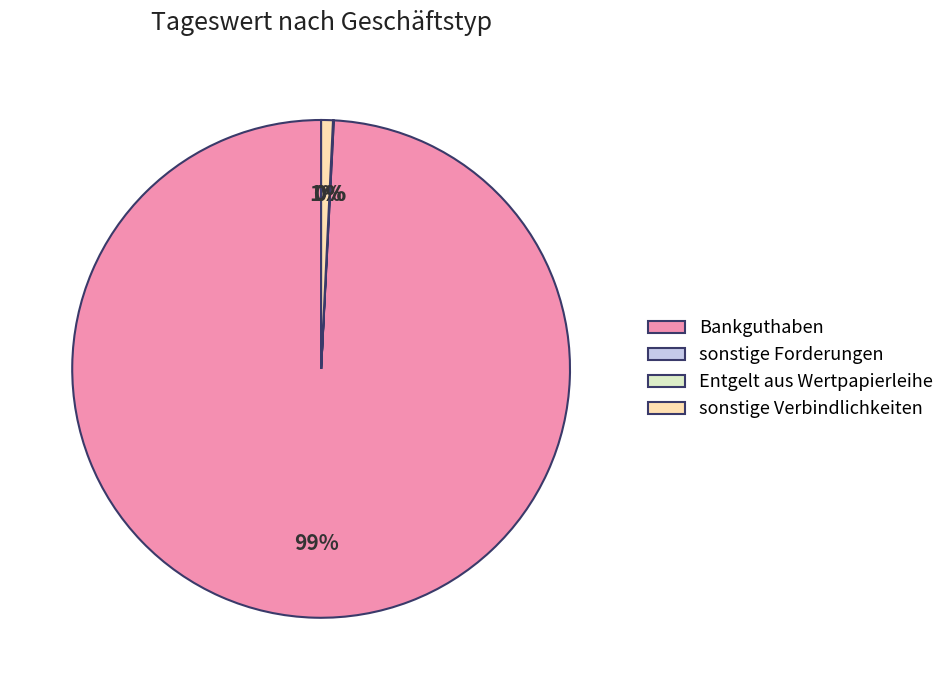

Combined, do sonstige Verbindlichkeiten and Bankguthaben account for over 50%?

Yes